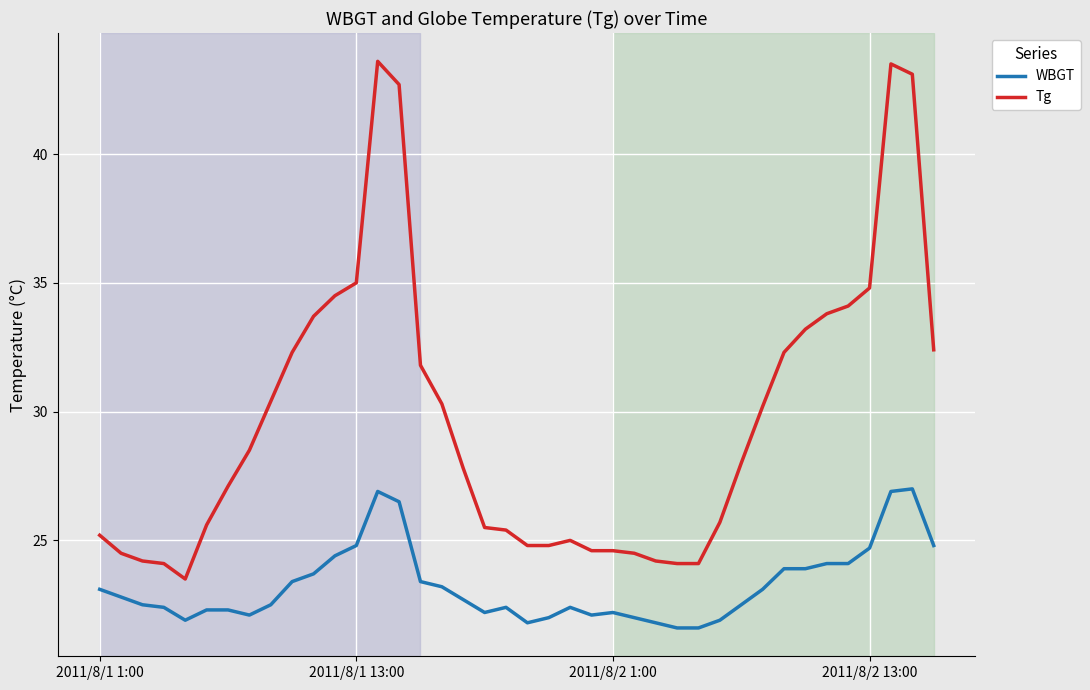

Which series has the largest range (max minus min)?

Tg